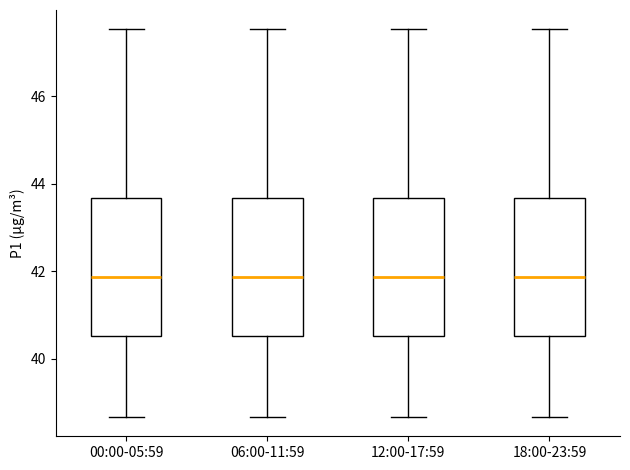

Reading left to right, read every box against the y-axis: the position of its median line, the range the box covers, and the ends of its whiskers. The values are not printed on the chart, so give them approximately, as read against the axis.

00:00-05:59: median 41.8, box 40.6 to 43.6, whiskers 38.6 to 47.6
06:00-11:59: median 41.8, box 40.6 to 43.6, whiskers 38.6 to 47.6
12:00-17:59: median 41.8, box 40.6 to 43.6, whiskers 38.6 to 47.6
18:00-23:59: median 41.8, box 40.6 to 43.6, whiskers 38.6 to 47.6